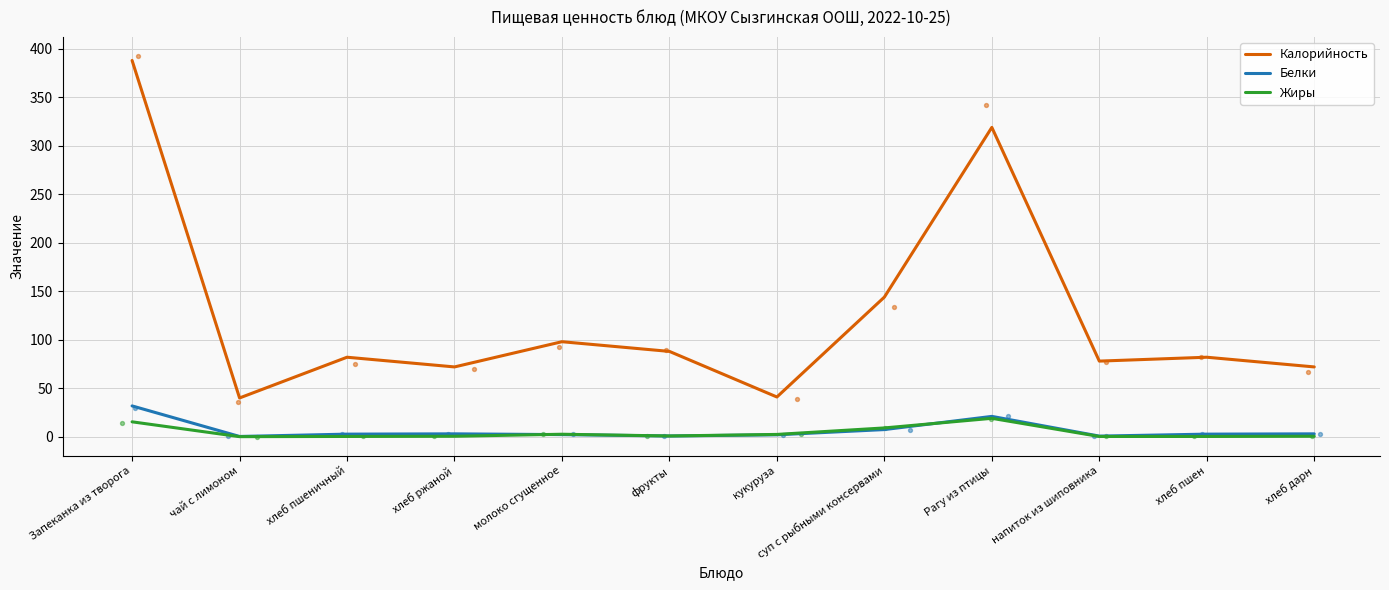

Which series has the largest total across all categories?

Калорийность